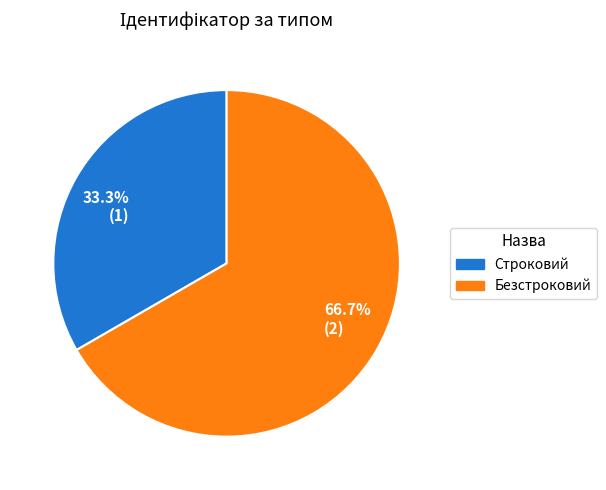

How many slices are in this pie chart?

2